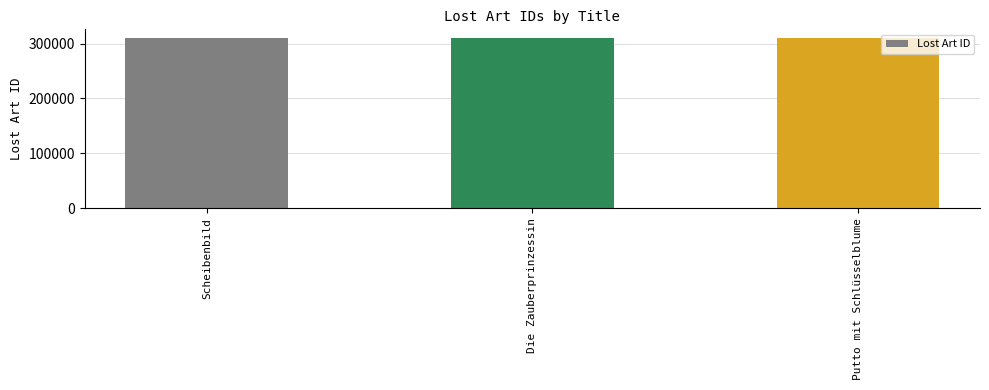

Read the value at Putto mit Schlüsselblume.

310477